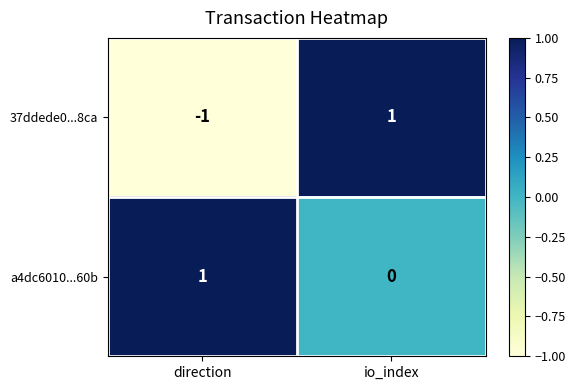

At how many categories does at least one series exceed 0?

2